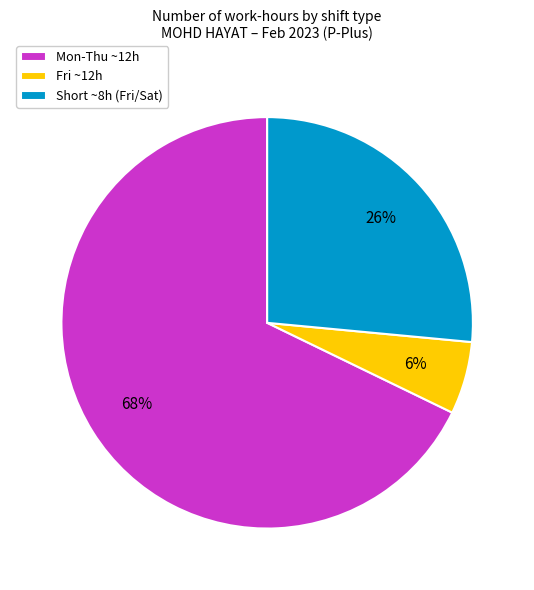

To the nearest percent, what portion does Mon-Thu ~12h represent?

68%